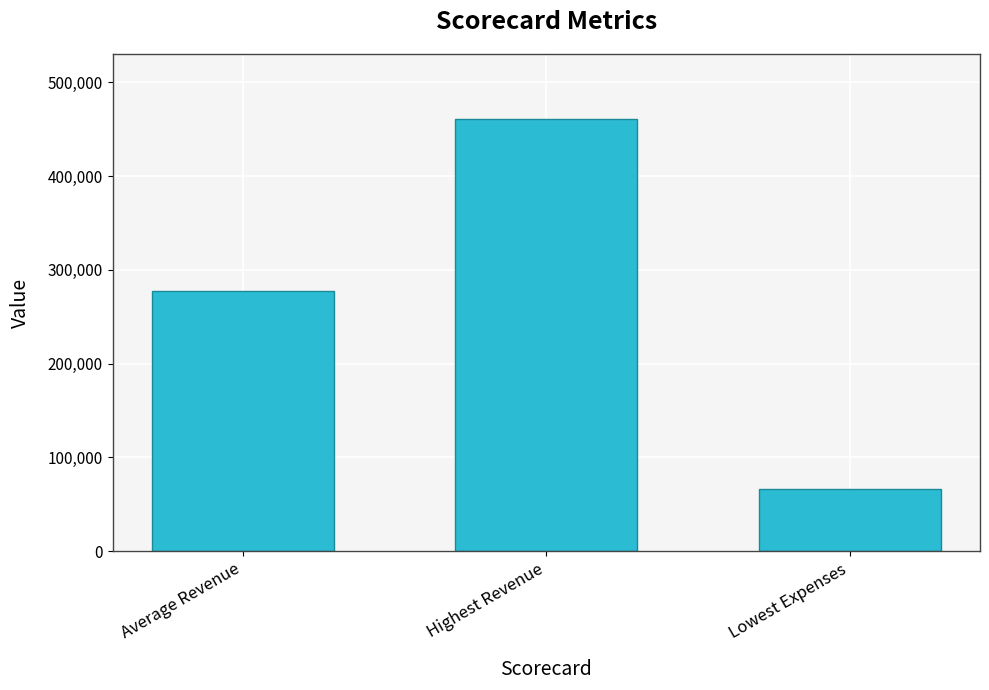

Reading right to left, transcribe all the data shown in this chart.

Lowest Expenses=65792.0	Highest Revenue=461214.0	Average Revenue=276986.5